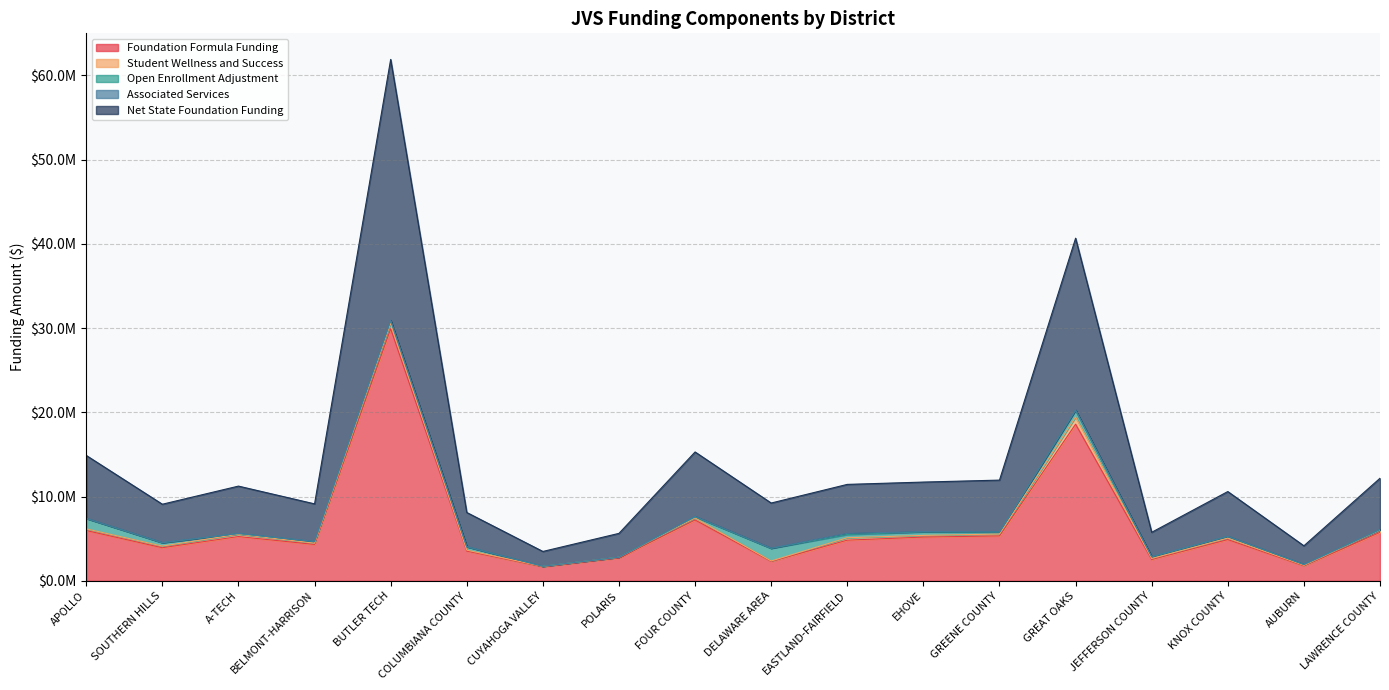

Where do Associated Services and Open Enrollment Adjustment first cross each other?

CUYAHOGA VALLEY and POLARIS